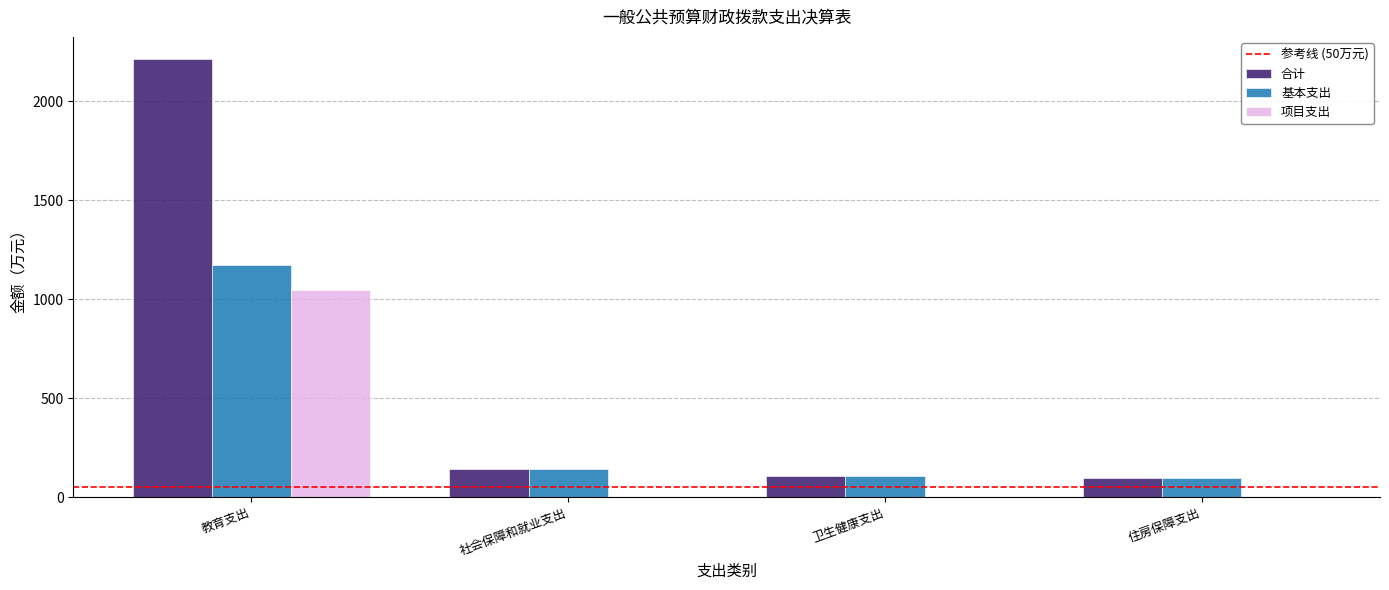

Reading left to right, extract all data points from this chart.

合计: 2214.3	141.2	108.0	97.5
基本支出: 1170.0	141.2	108.0	97.5
项目支出: 1044.3	0.0	0.0	0.0